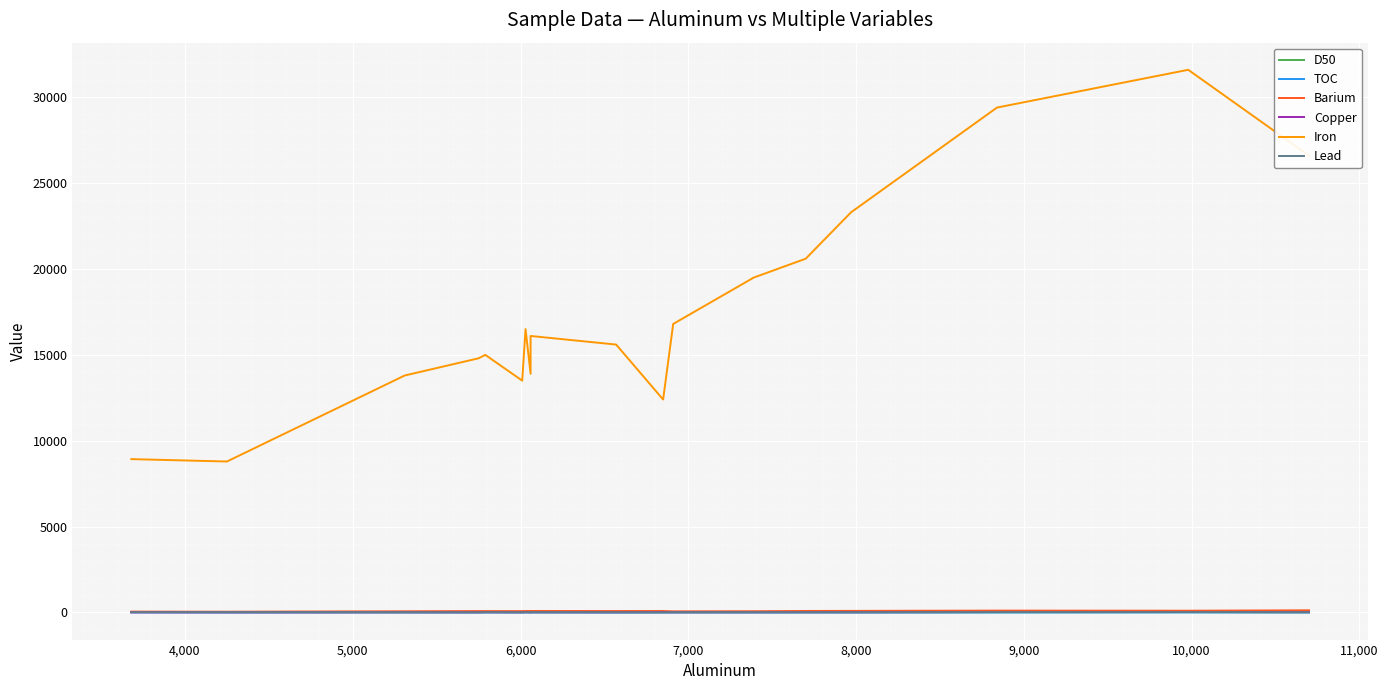

Reading left to right, list all the values displayed in this chart.

D50: 24.6	11.5	9.6	8.6	14.8	8.1	14.8	10.7	11.2	7.9	8.2	10.4	8.7	9.7	6.1	8.6	12.8	6.9
TOC: 4.0	1.9	3.6	2.0	3.6	1.7	5.1	2.2	3.6	0.9	0.6	2.2	1.8	1.3	0.8	1.8	4.2	1.8
Barium: 50.5	45.1	69.3	81.2	80.2	78.6	85.7	83.7	86.1	83.0	84.4	65.7	72.4	87.4	91.6	108.0	102.0	125.0
Copper: 6.2	5.3	10.2	8.7	12.0	8.2	14.0	9.4	11.5	9.9	16.4	10.9	11.7	15.3	14.2	22.6	25.3	19.4
Iron: 8930.0	8790.0	13800.0	14800.0	15000.0	13500.0	16500.0	13900.0	16100.0	15600.0	12400.0	16800.0	19500.0	20600.0	23300.0	29400.0	31600.0	26600.0
Lead: 17.7	21.9	18.1	11.5	19.2	13.0	18.5	14.0	20.5	14.4	12.4	16.0	18.2	16.8	17.6	25.0	26.2	17.0